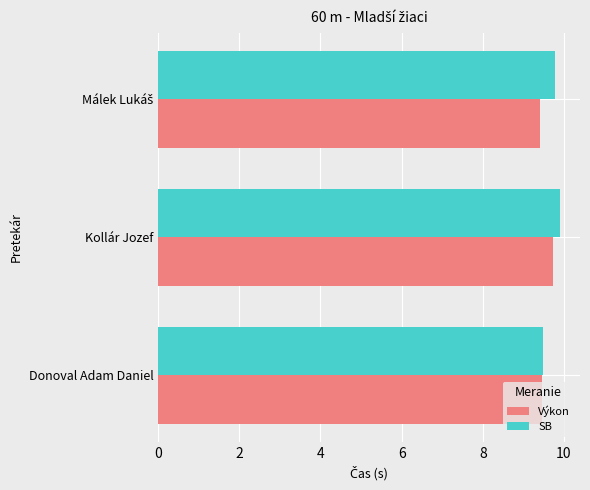

List the series in order of their overall mean, lowest first.

Výkon, SB